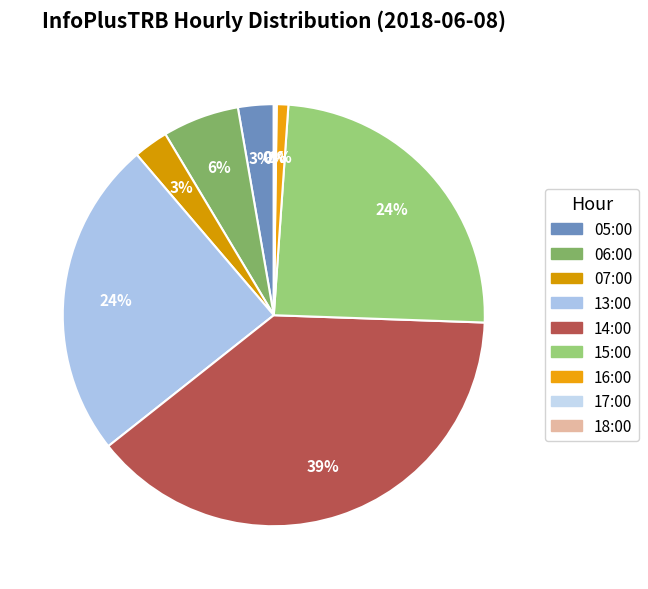

What is the largest slice in the pie chart?

14:00